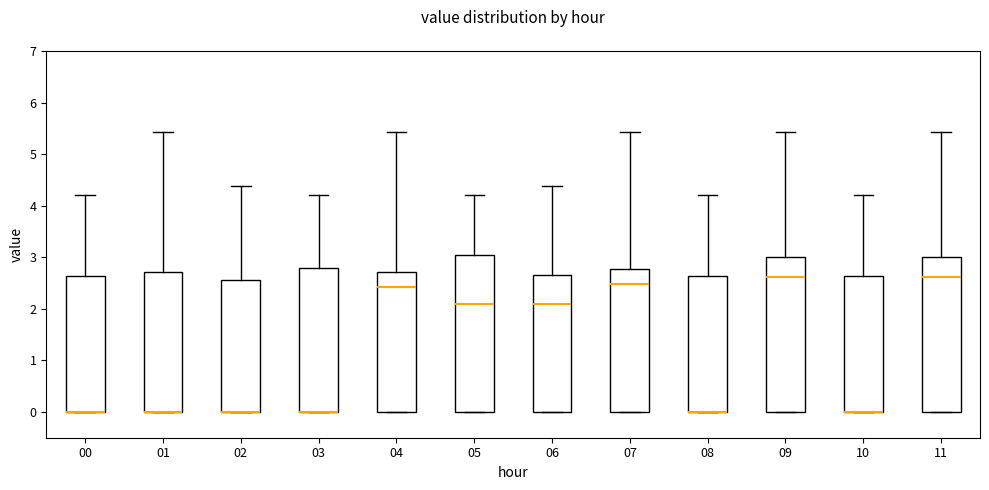

Reading left to right, read every box against the y-axis: the position of its median line, the range the box covers, and the ends of its whiskers. The values are not printed on the chart, so give them approximately, as read against the axis.

00: median 0.0 (drawn on the box's lower edge), box 0.0 to 2.6, whiskers 0.0 to 4.2
01: median 0.0 (drawn on the box's lower edge), box 0.0 to 2.7, whiskers 0.0 to 5.4
02: median 0.0 (drawn on the box's lower edge), box 0.0 to 2.6, whiskers 0.0 to 4.4
03: median 0.0 (drawn on the box's lower edge), box 0.0 to 2.8, whiskers 0.0 to 4.2
04: median 2.4, box 0.0 to 2.7, whiskers 0.0 to 5.4
05: median 2.1, box 0.0 to 3.1, whiskers 0.0 to 4.2
06: median 2.1, box 0.0 to 2.7, whiskers 0.0 to 4.4
07: median 2.5, box 0.0 to 2.8, whiskers 0.0 to 5.4
08: median 0.0 (drawn on the box's lower edge), box 0.0 to 2.6, whiskers 0.0 to 4.2
09: median 2.6, box 0.0 to 3.0, whiskers 0.0 to 5.4
10: median 0.0 (drawn on the box's lower edge), box 0.0 to 2.6, whiskers 0.0 to 4.2
11: median 2.6, box 0.0 to 3.0, whiskers 0.0 to 5.4